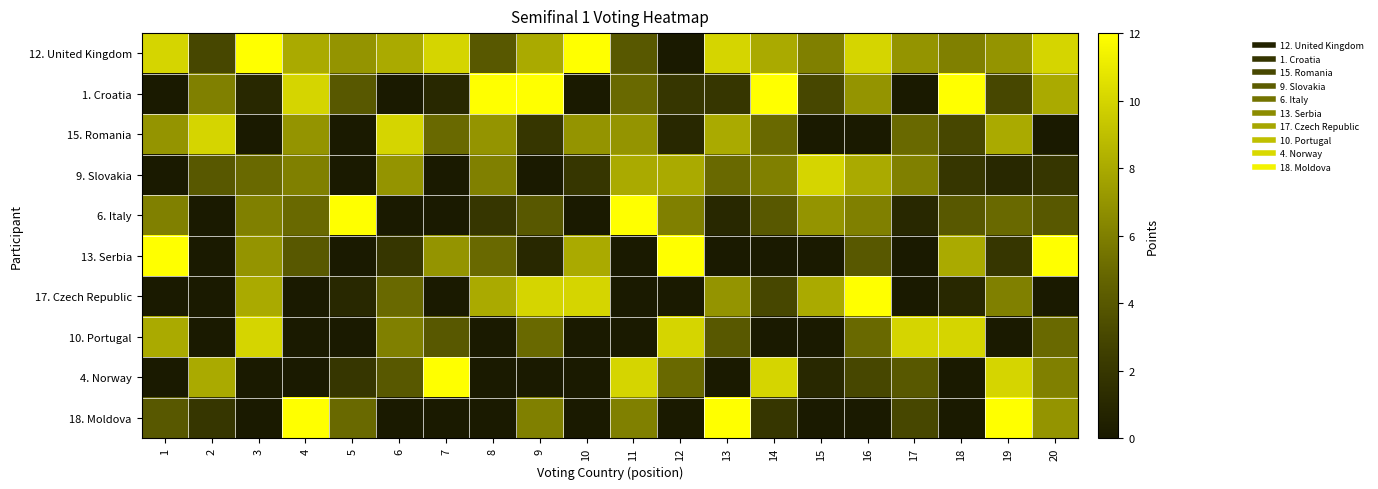

Reading right to left, what are all the values shown in this chart?

12. United Kingdom: 20=10	19=7	18=6	17=7	16=10	15=6	14=8	13=10	12=0	11=4	10=12	9=8	8=4	7=10	6=8	5=7	4=8	3=12	2=3	1=10
1. Croatia: 20=8	19=3	18=12	17=0	16=7	15=3	14=12	13=2	12=2	11=5	10=0	9=12	8=12	7=1	6=0	5=4	4=10	3=1	2=6	1=0
15. Romania: 20=0	19=8	18=3	17=5	16=0	15=0	14=5	13=8	12=1	11=7	10=7	9=2	8=7	7=5	6=10	5=0	4=7	3=0	2=10	1=7
9. Slovakia: 20=2	19=1	18=2	17=6	16=8	15=10	14=6	13=5	12=8	11=8	10=2	9=0	8=6	7=0	6=7	5=0	4=6	3=5	2=4	1=0
6. Italy: 20=4	19=5	18=4	17=1	16=6	15=7	14=4	13=1	12=6	11=12	10=0	9=4	8=2	7=0	6=0	5=12	4=5	3=6	2=0	1=6
13. Serbia: 20=12	19=2	18=8	17=0	16=4	15=0	14=0	13=0	12=12	11=0	10=8	9=1	8=5	7=7	6=2	5=0	4=4	3=7	2=0	1=12
17. Czech Republic: 20=0	19=6	18=1	17=0	16=12	15=8	14=3	13=7	12=0	11=0	10=10	9=10	8=8	7=0	6=5	5=1	4=0	3=8	2=0	1=0
10. Portugal: 20=5	19=0	18=10	17=10	16=5	15=0	14=0	13=4	12=10	11=0	10=0	9=5	8=0	7=4	6=6	5=0	4=0	3=10	2=0	1=8
4. Norway: 20=6	19=10	18=0	17=4	16=3	15=1	14=10	13=0	12=5	11=10	10=0	9=0	8=0	7=12	6=4	5=2	4=0	3=0	2=8	1=0
18. Moldova: 20=7	19=12	18=0	17=3	16=0	15=0	14=2	13=12	12=0	11=6	10=0	9=6	8=0	7=0	6=0	5=5	4=12	3=0	2=2	1=4